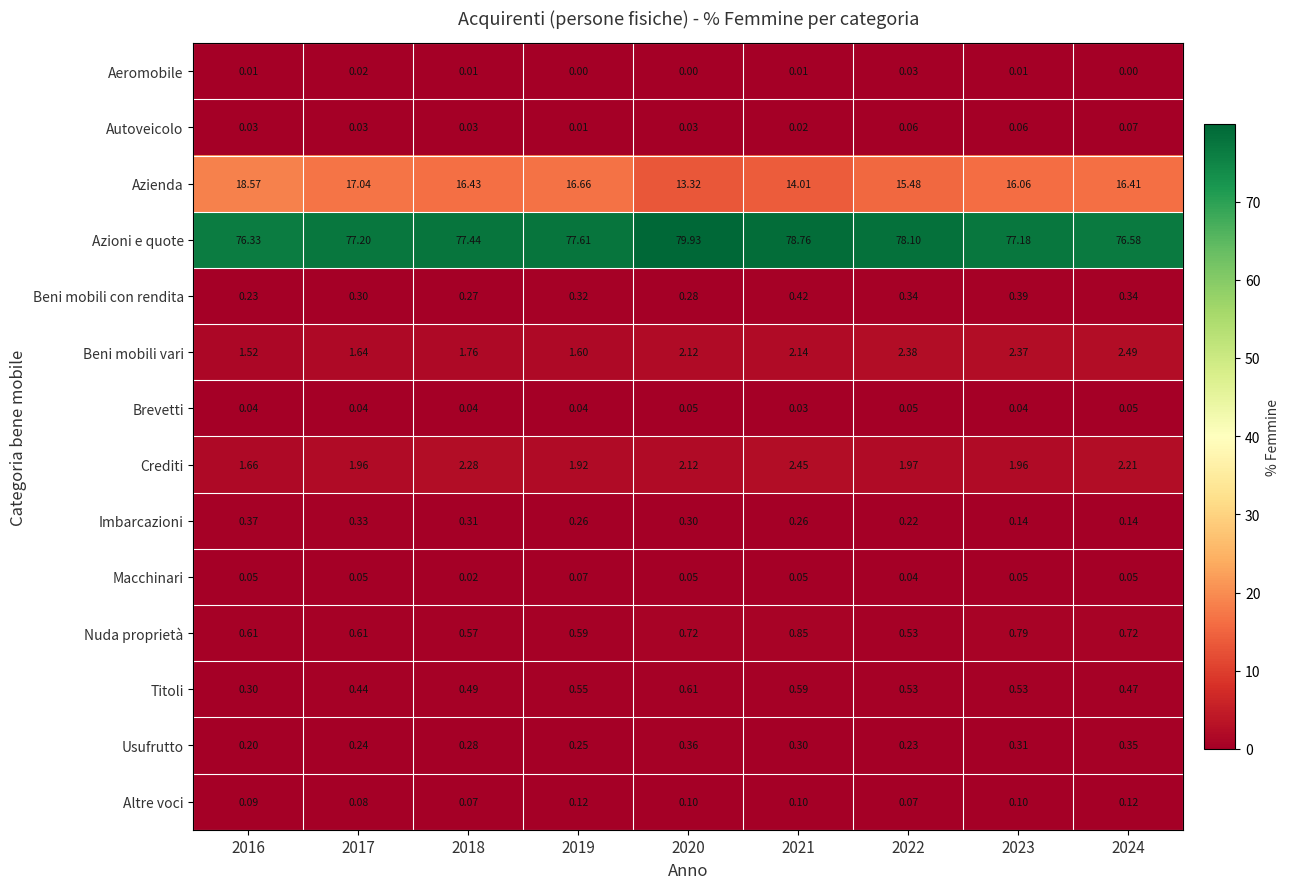

At 2018, list the series in order from smallest to largest.

Aeromobile, Macchinari, Autoveicolo, Brevetti, Altre voci, Beni mobili con rendita, Usufrutto, Imbarcazioni, Titoli, Nuda proprietà, Beni mobili vari, Crediti, Azienda, Azioni e quote